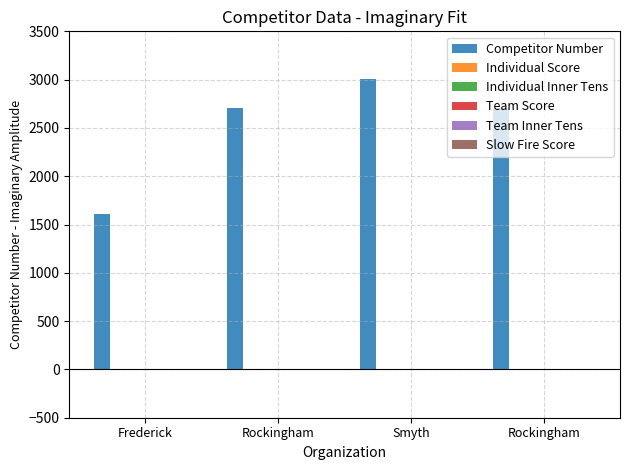

Does the chart contain stacked bars?

No